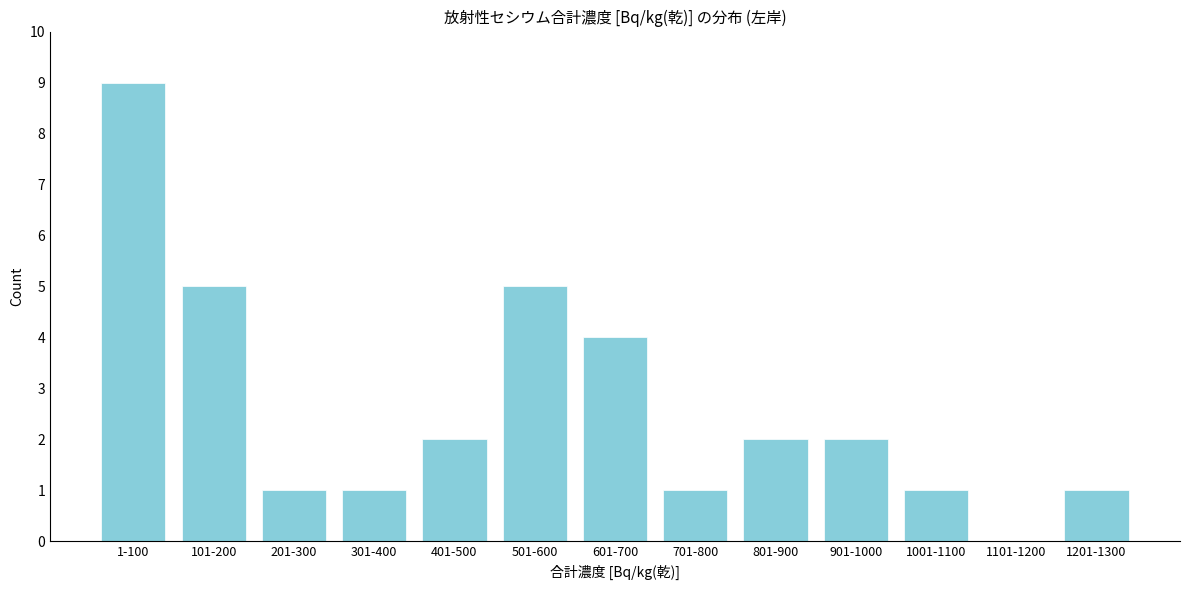

Reading left to right, list all the values displayed in this chart.

1-100=9	101-200=5	201-300=1	301-400=1	401-500=2	501-600=5	601-700=4	701-800=1	801-900=2	901-1000=2	1001-1100=1	1101-1200=0	1201-1300=1